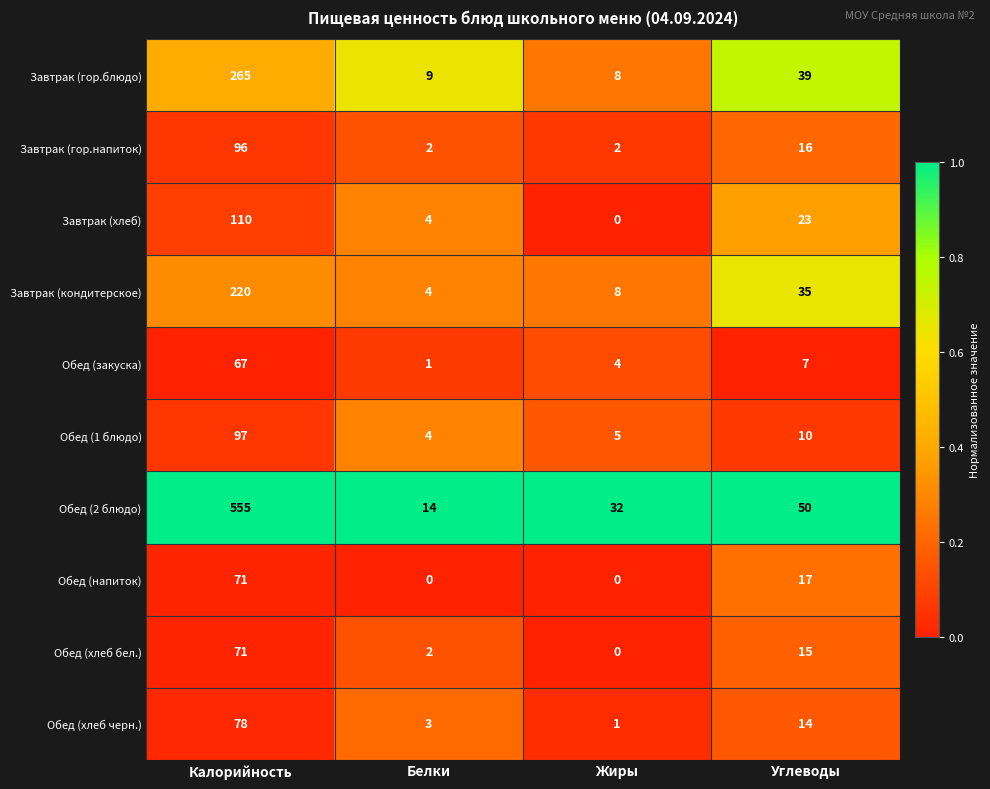

Which series has the largest total across all categories?

Обед (2 блюдо)